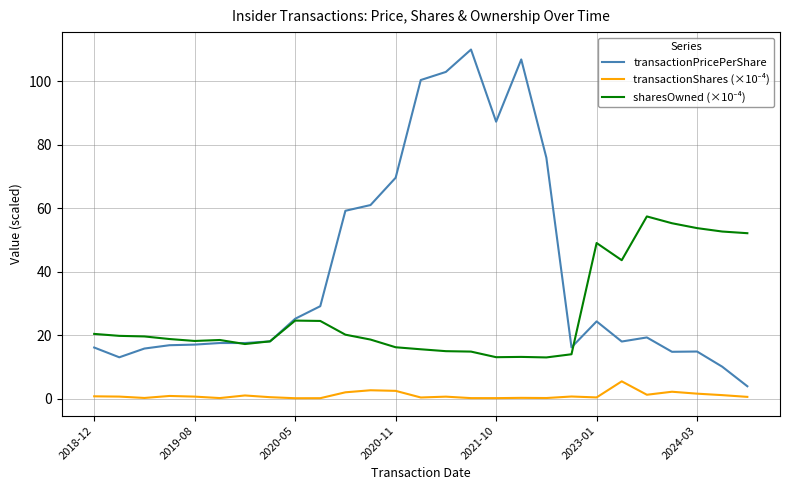

Which series has the largest total across all categories?

transactionPricePerShare